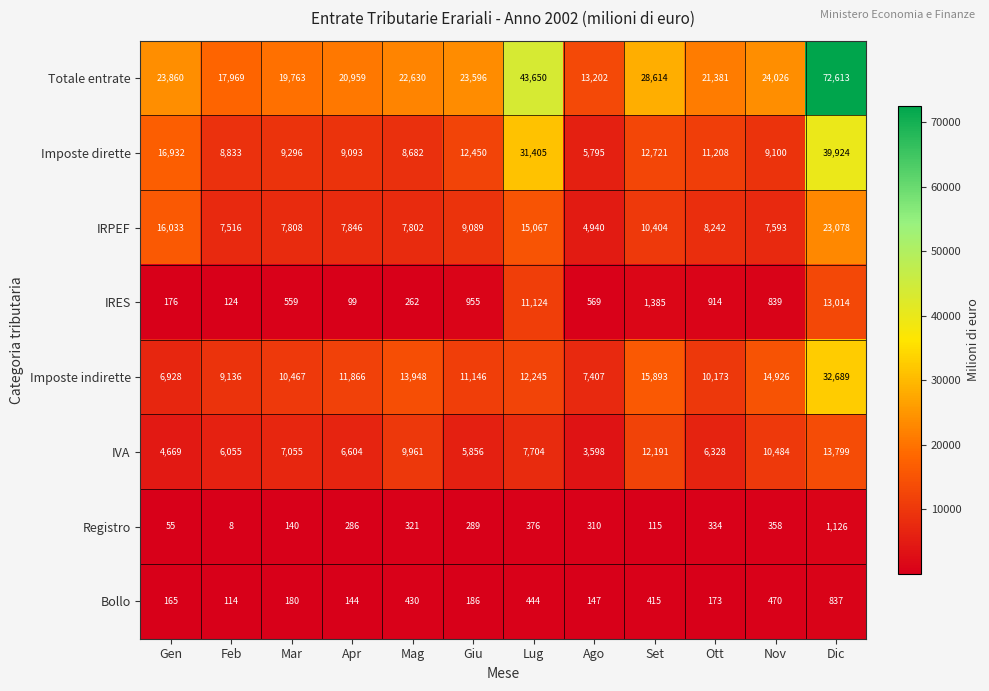

How many values in the IRPEF series are below 8242?

6